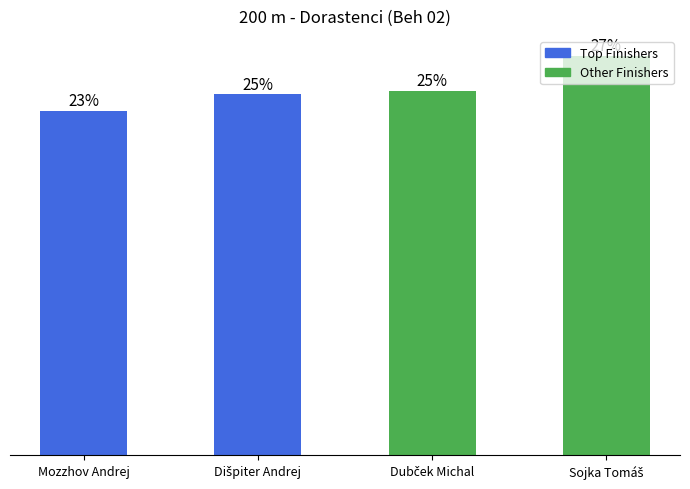

Does the chart contain any negative values?

No